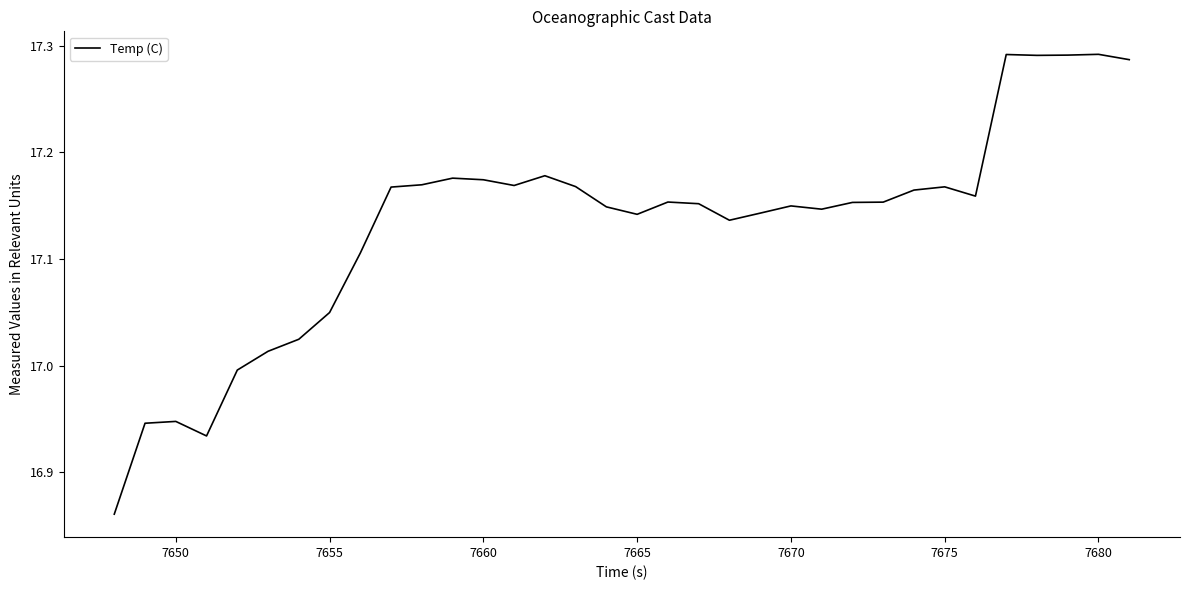

Is this an area chart (filled region under the line)?

No